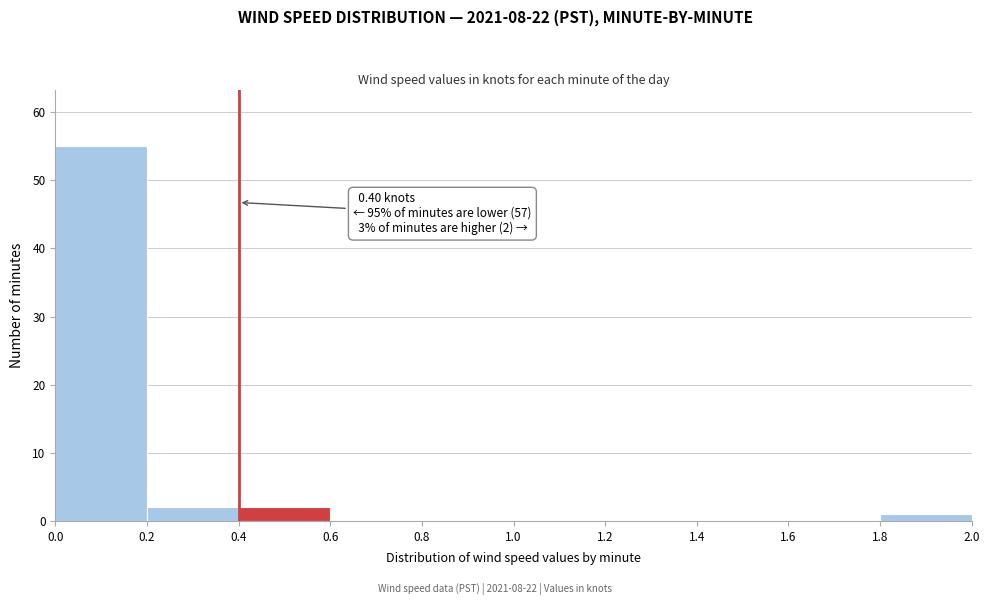

Over which range of the x-axis is the bar tallest?

0.0 to 0.2